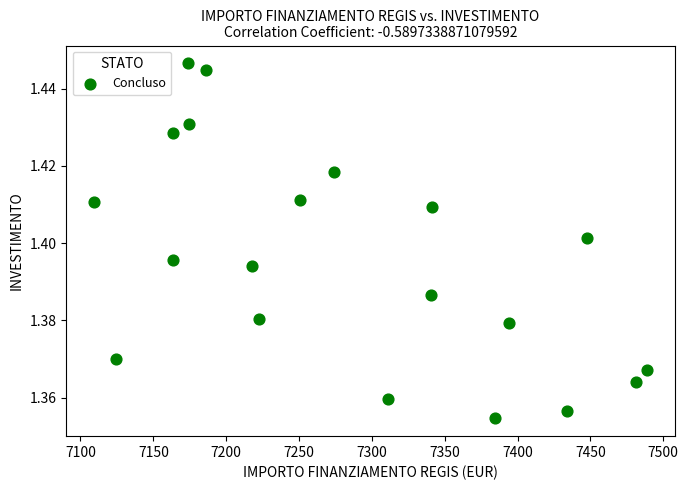

What is the range of X values (max minus min)?

379.7